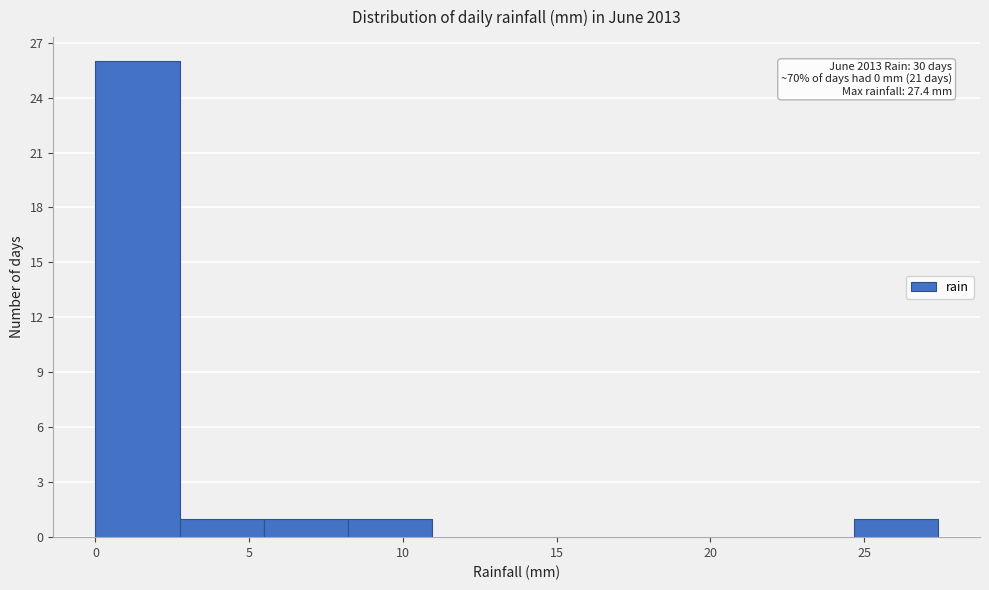

Which range on the x-axis has the tallest bar?

0.0 to 2.5